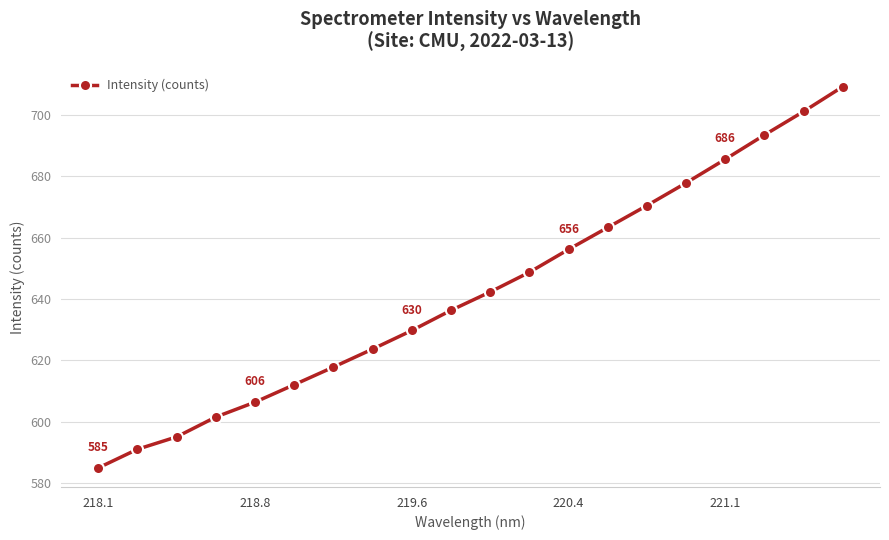

Count the number of categories in the chart.

20